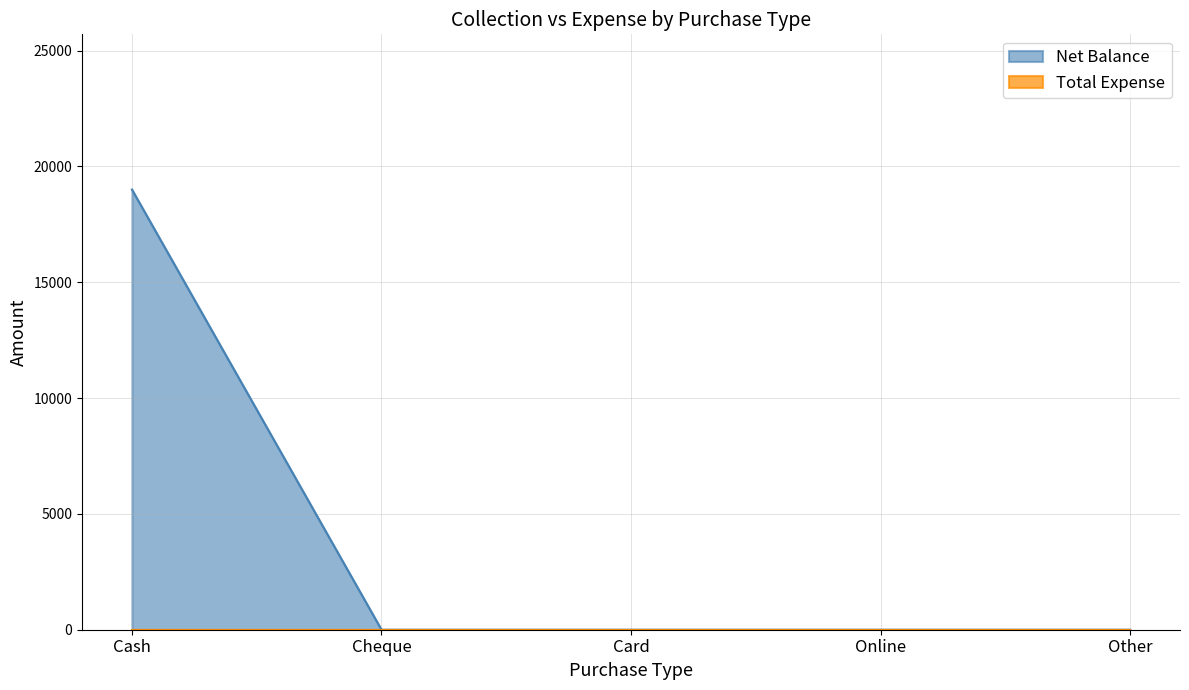

Reading left to right, list all the values displayed in this chart.

19000	0	0	0	0